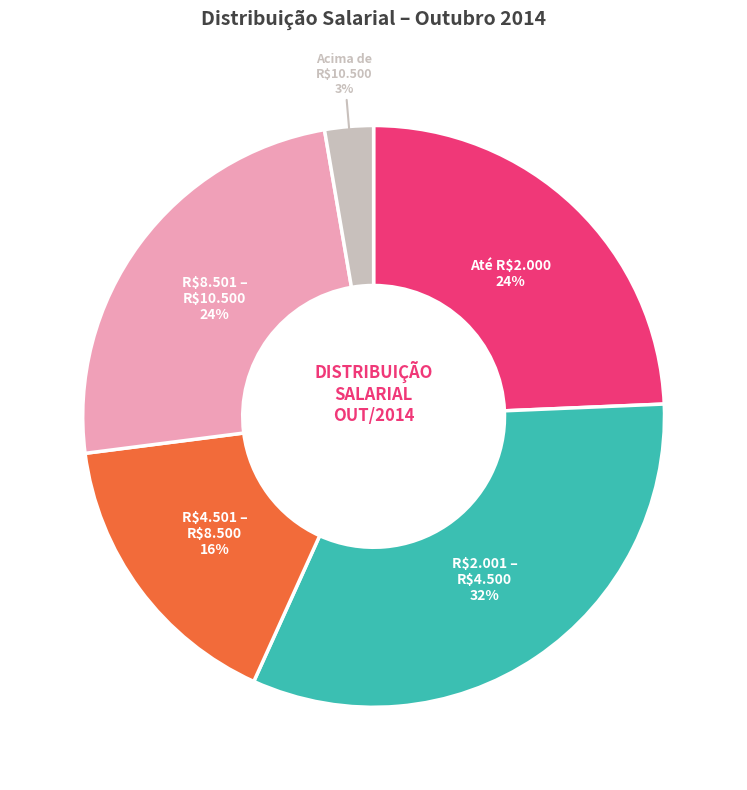

How many slices are in this pie chart?

5